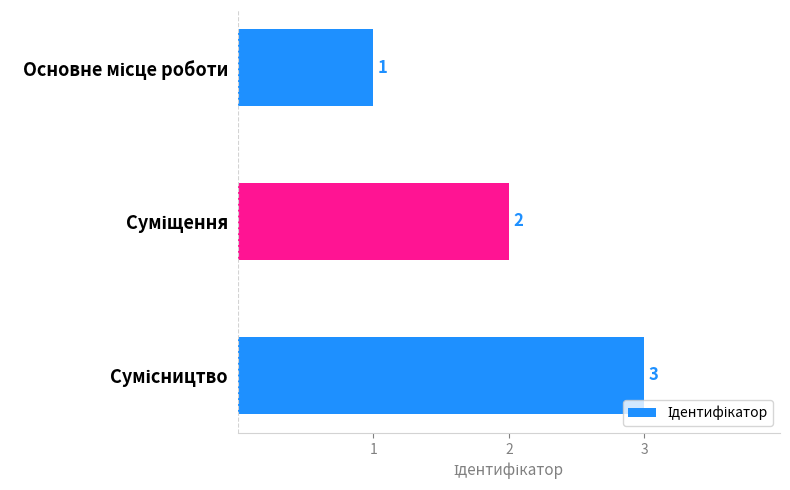

Count the values in the range 1 to 3.

3